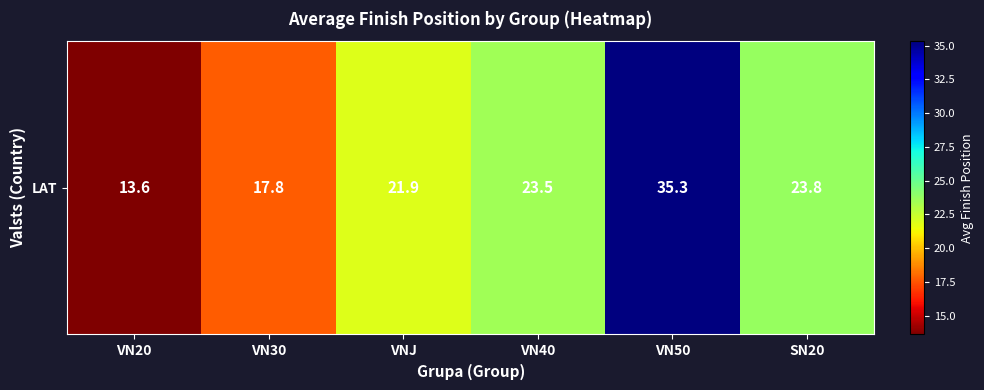

What is the ratio of the value at SN20 to the value at VN30?

1.3